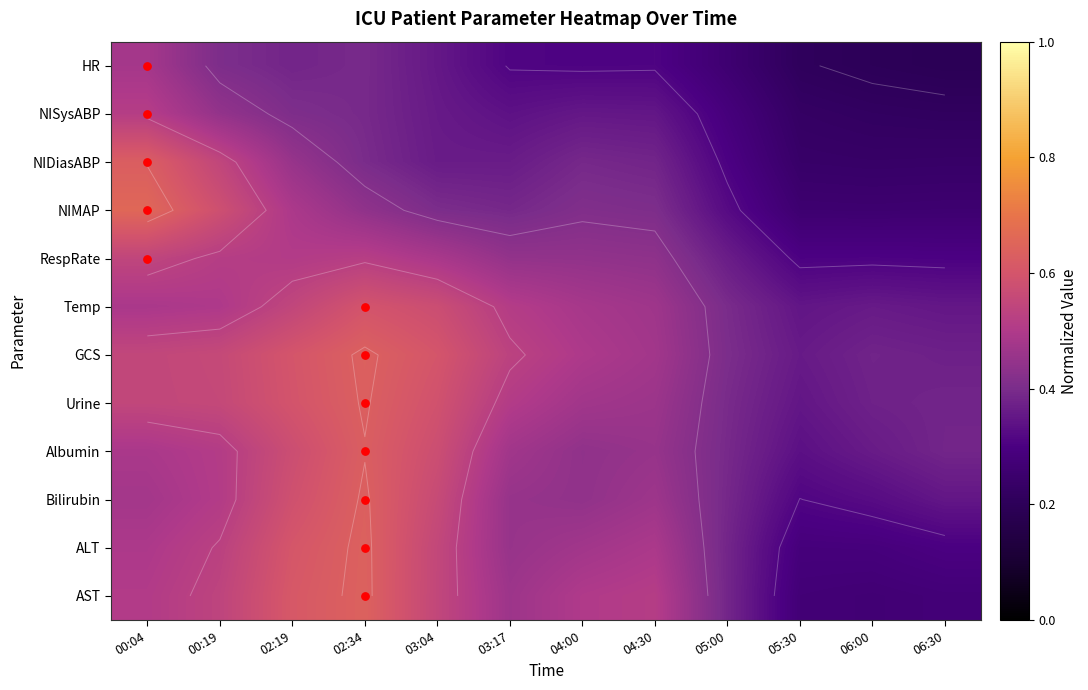

Is it true that HR equals 0.1 at 04:00?

False